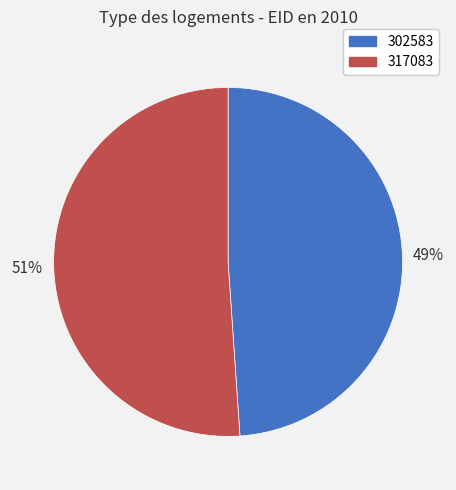

The 317083 slice represents 51% of the pie. True or false?

True